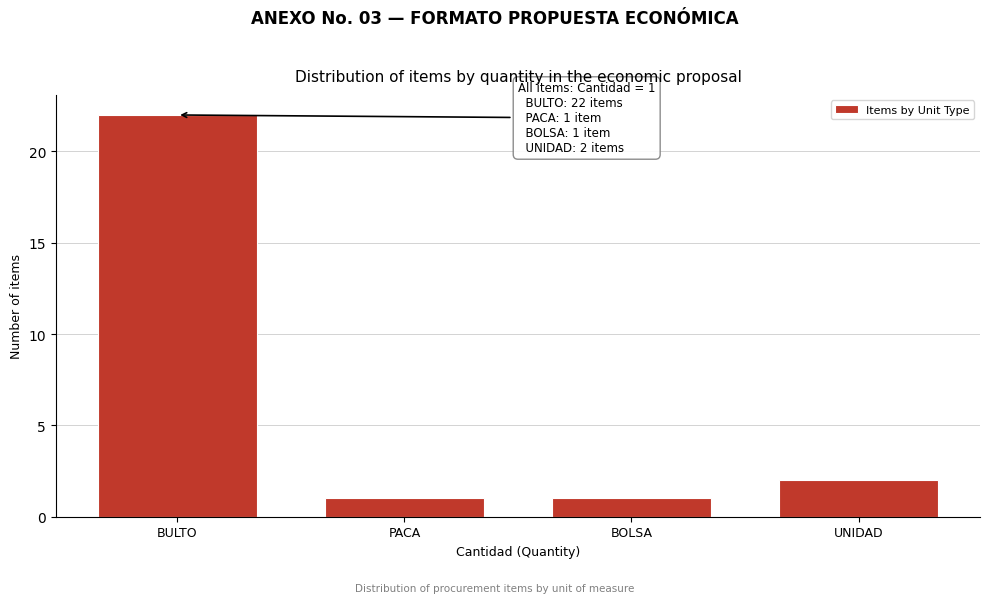

Reading left to right, extract all data points from this chart.

BULTO=22	PACA=1	BOLSA=1	UNIDAD=2